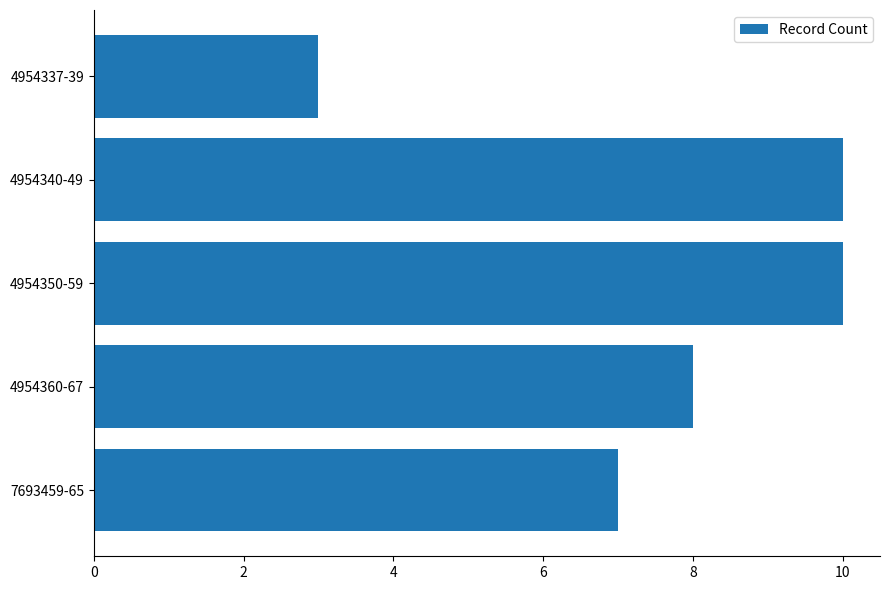

What is the sum of all values?

38